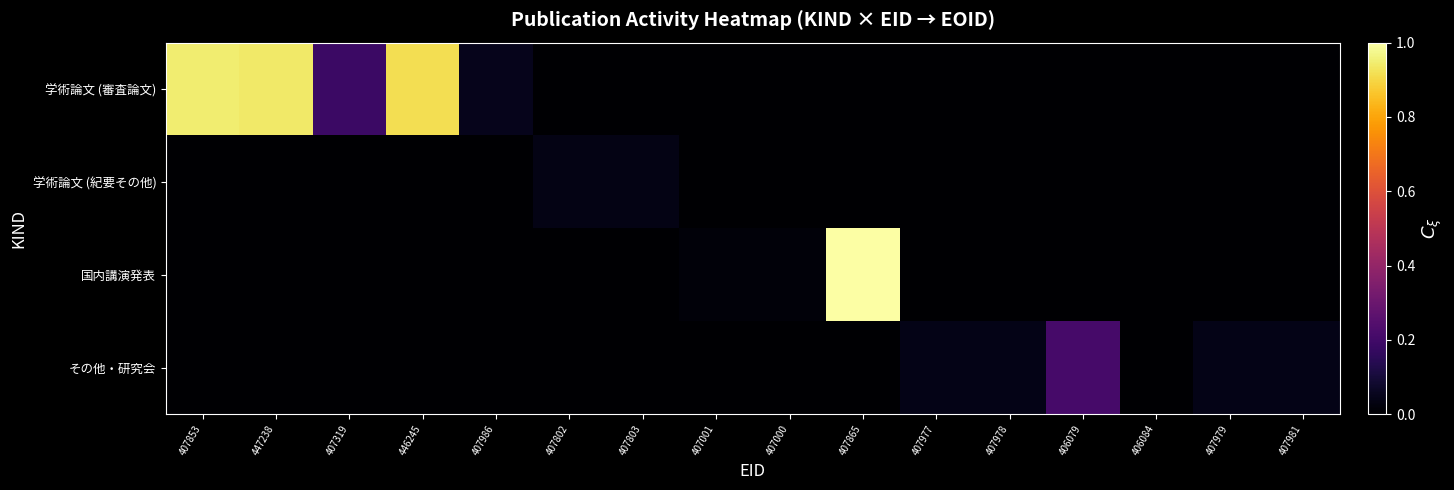

Reading left to right, what are all the values shown in this chart?

学術論文 (審査論文): 407853=0.9	447238=0.9	407319=0.2	446245=0.9	407986=0.0	407802=0.0	407803=0.0	407001=0.0	407000=0.0	407865=0.0	407977=0.0	407978=0.0	406079=0.0	406084=0.0	407979=0.0	407981=0.0
学術論文 (紀要その他): 407853=0.0	447238=0.0	407319=0.0	446245=0.0	407986=0.0	407802=0.0	407803=0.0	407001=0.0	407000=0.0	407865=0.0	407977=0.0	407978=0.0	406079=0.0	406084=0.0	407979=0.0	407981=0.0
国内講演発表: 407853=0.0	447238=0.0	407319=0.0	446245=0.0	407986=0.0	407802=0.0	407803=0.0	407001=0.0	407000=0.0	407865=1.0	407977=0.0	407978=0.0	406079=0.0	406084=0.0	407979=0.0	407981=0.0
その他・研究会: 407853=0.0	447238=0.0	407319=0.0	446245=0.0	407986=0.0	407802=0.0	407803=0.0	407001=0.0	407000=0.0	407865=0.0	407977=0.0	407978=0.0	406079=0.2	406084=0.0	407979=0.0	407981=0.0